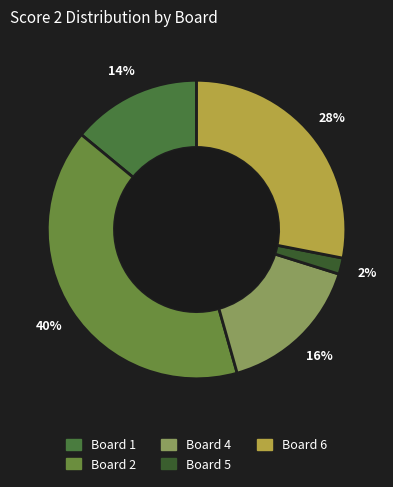

To the nearest percent, what is the average slice percentage?

20%